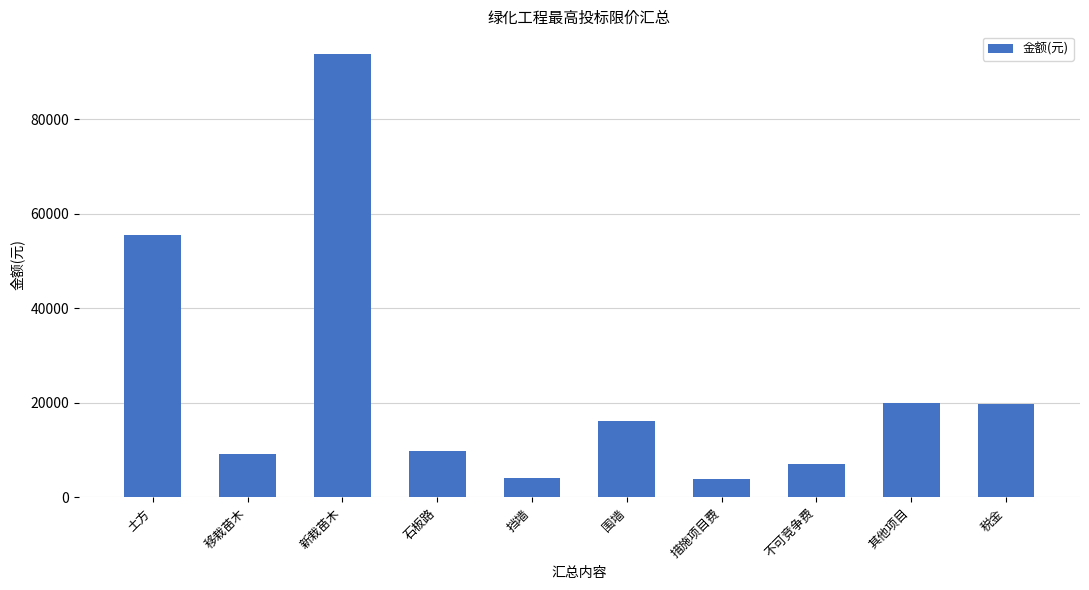

What is the maximum value shown in the chart?

93871.1